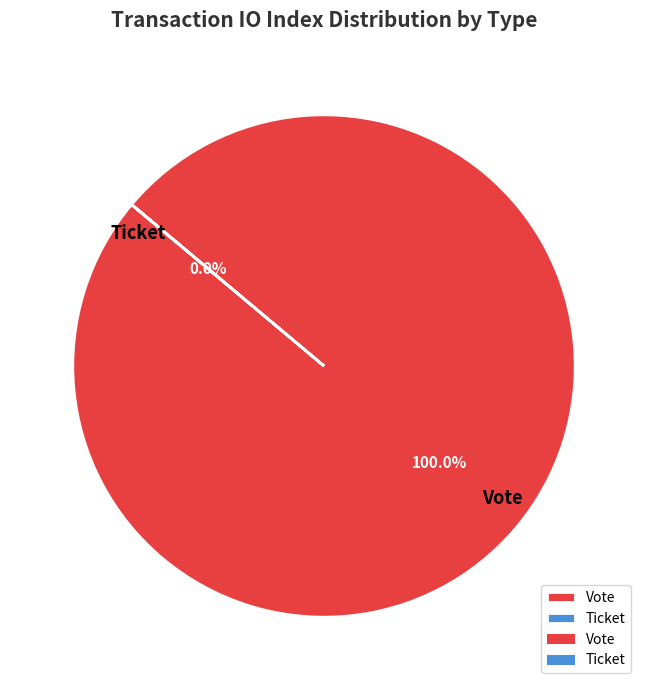

Which category has the smallest portion of the pie?

Ticket